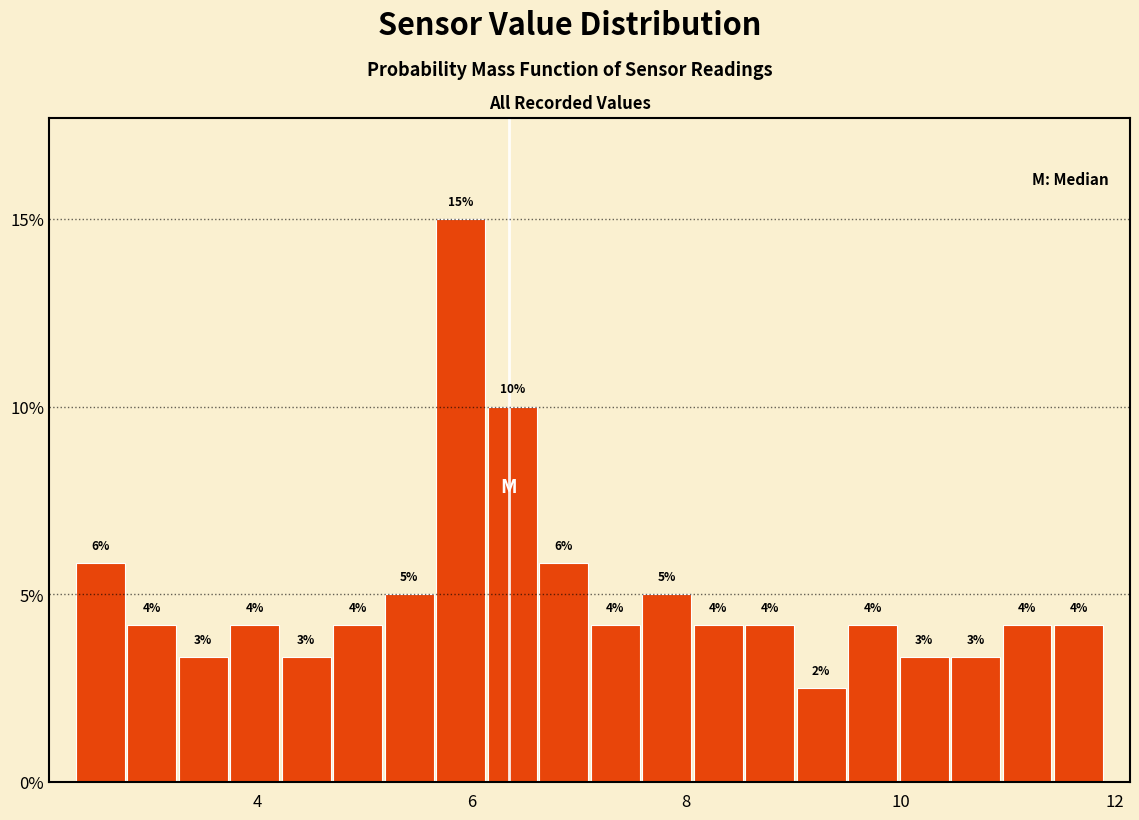

Around what value on the x-axis is the tallest bar? Give the approximate position of its centre, as read against the axis.

6.0